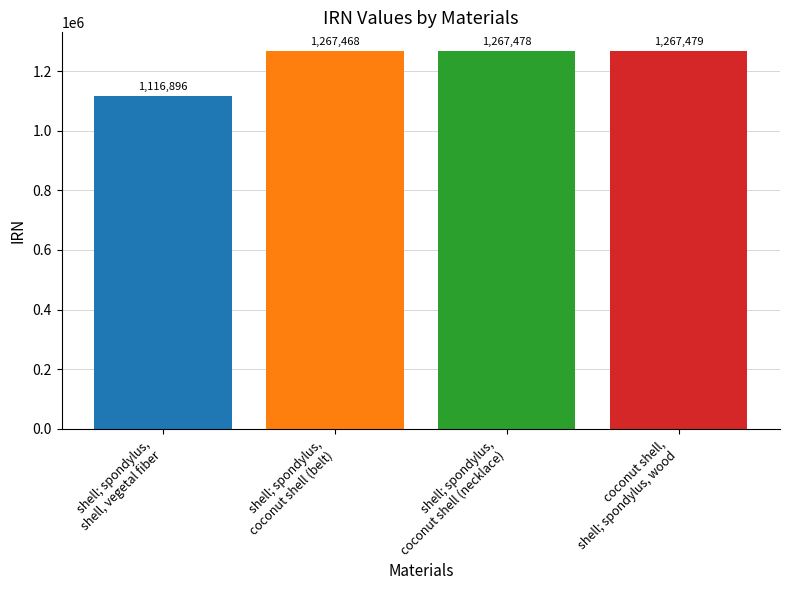

How many bars are there in total?

4